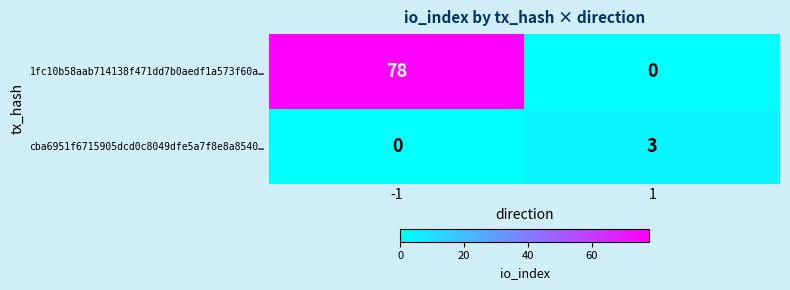

What is the maximum value for 1fc10b58aab714138f471dd7b0aedf1a573f60a…?

78